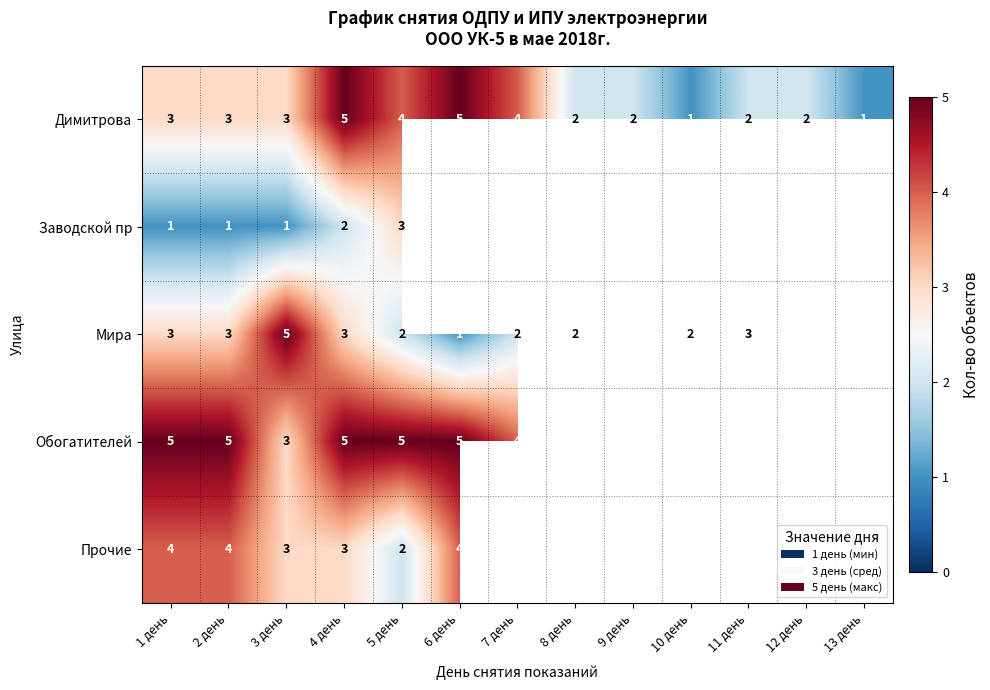

What is the difference between the highest and lowest values at 9 день?

1.0